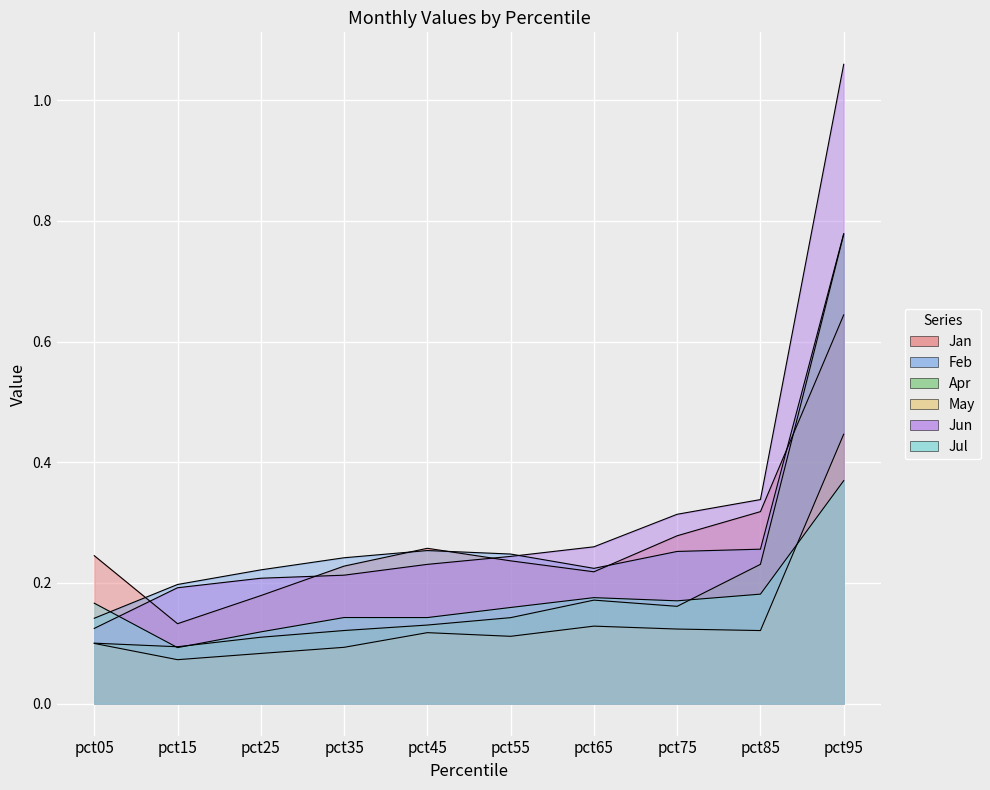

In Feb, how many points are lower than both neighbors (excluding endpoints)?

1